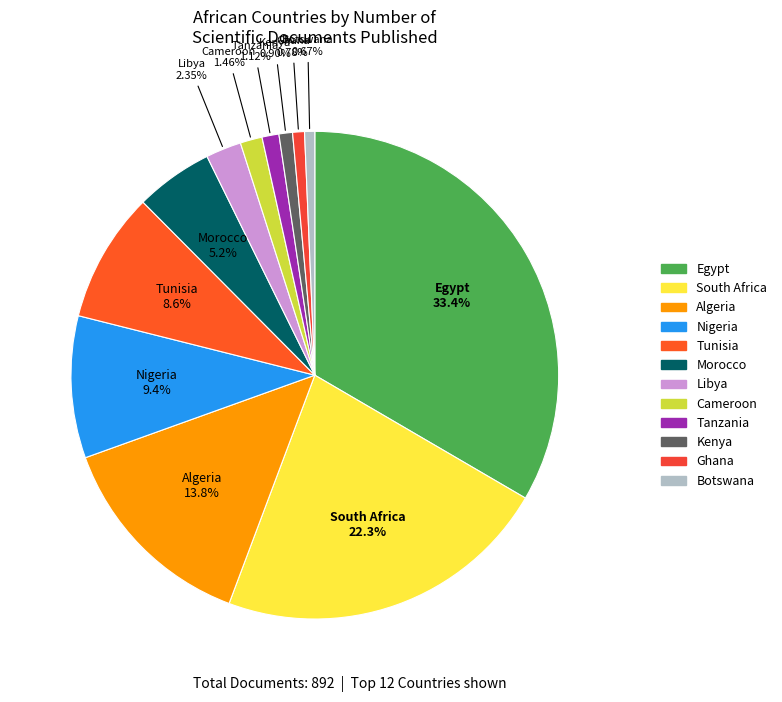

To the nearest percent, what is the average slice percentage?

8%